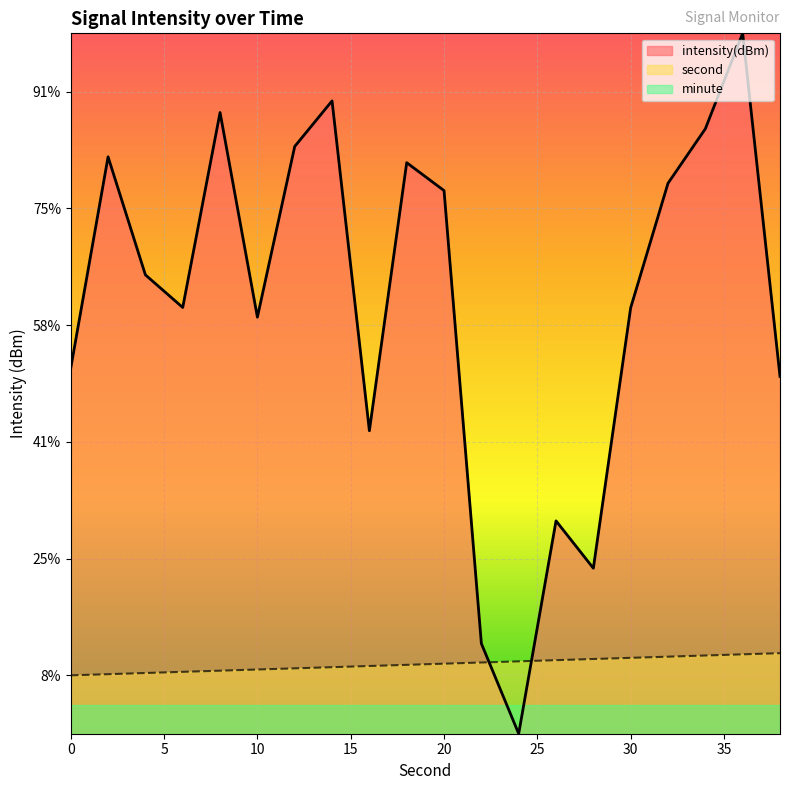

Which has a higher value, 36 or 22?

36